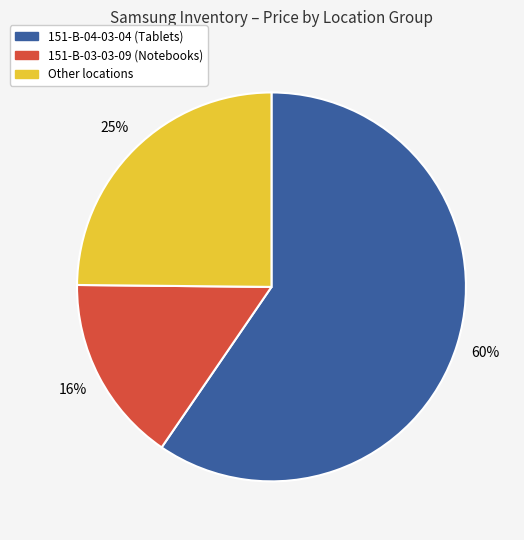

How many slices are in this pie chart?

3